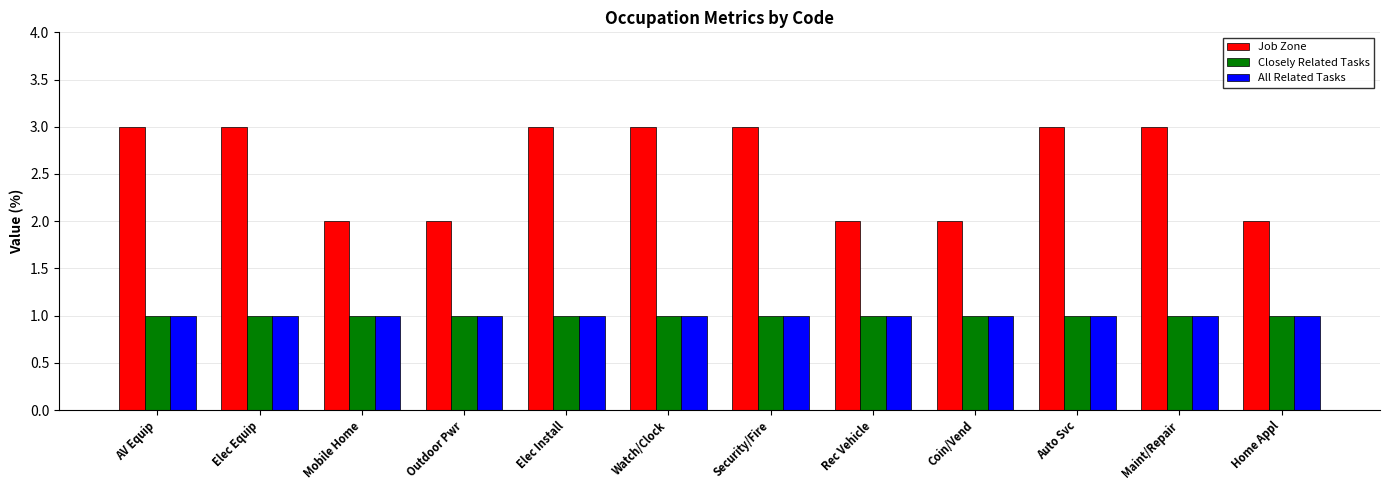

Which series has the largest total across all categories?

Job Zone